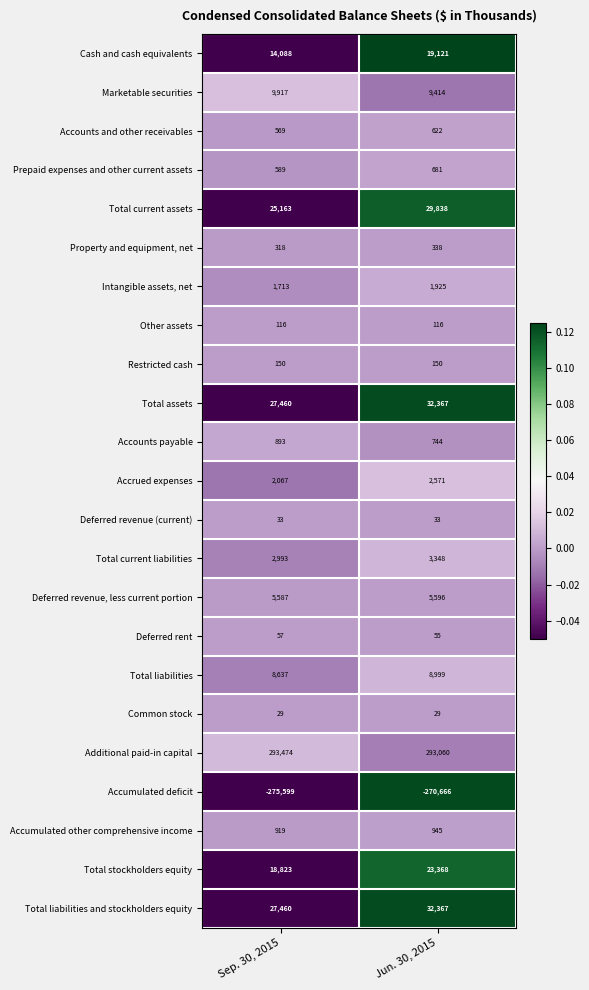

Is the value of Total current liabilities at Jun. 30, 2015 greater than the value of Other assets at Jun. 30, 2015?

Yes